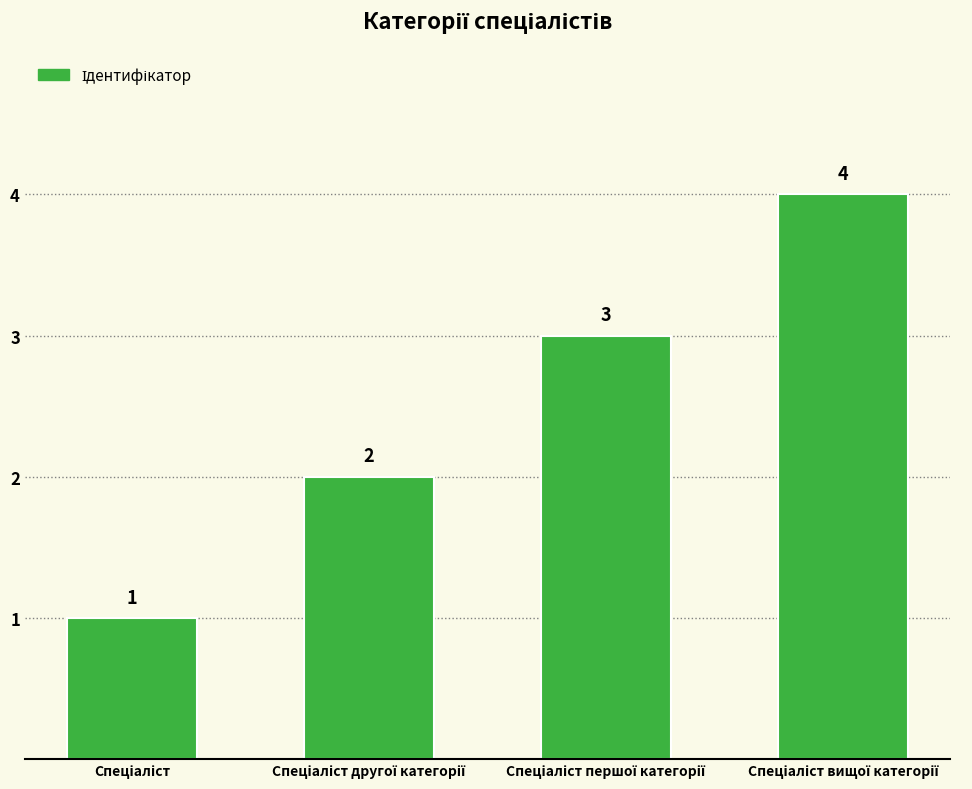

Reading right to left, transcribe all the data shown in this chart.

4	3	2	1